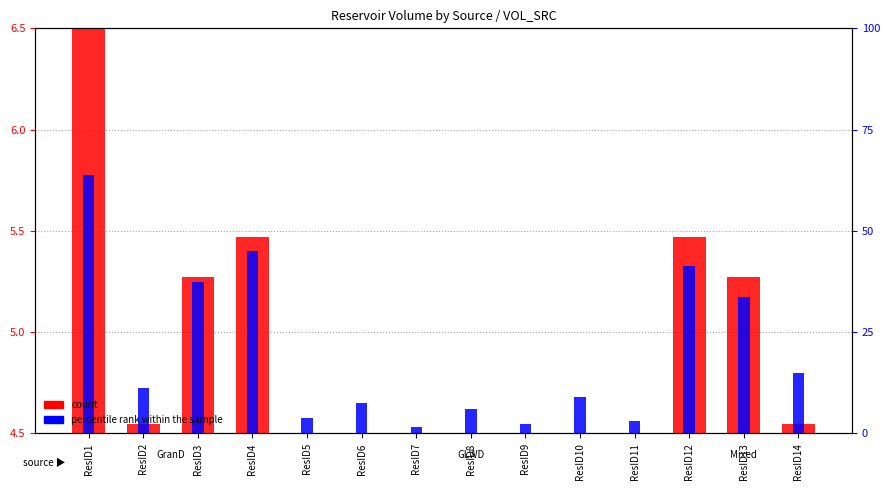

At which category is the sum across all series the highest?

ResID1